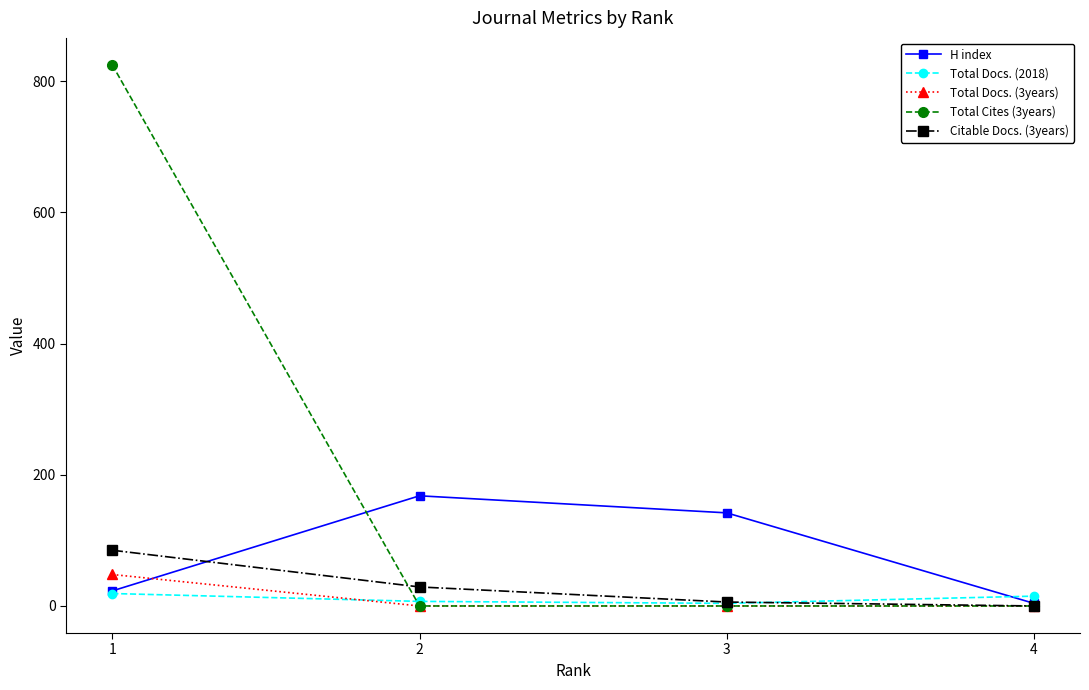

Which series has the largest range (max minus min)?

Total Cites (3years)